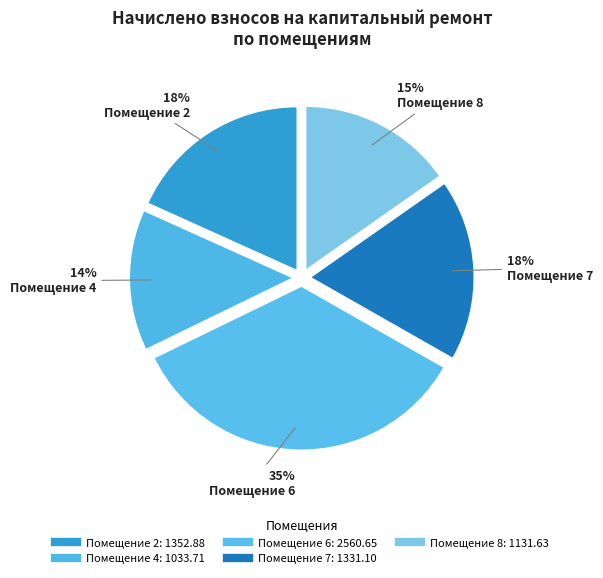

How many slices are in this pie chart?

5